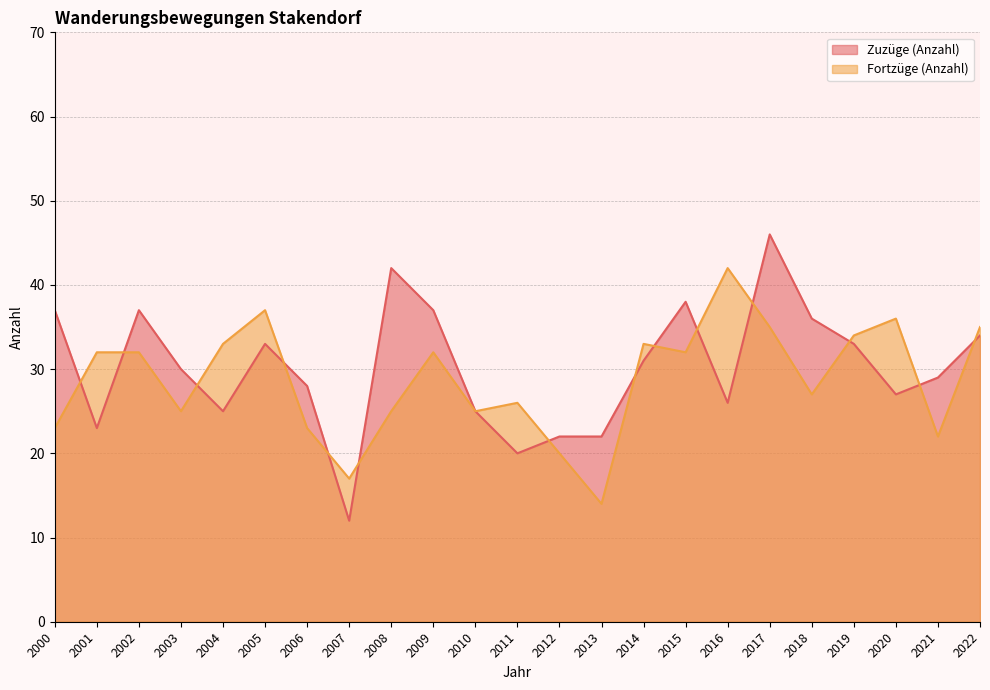

Where do Zuzüge (Anzahl) and Fortzüge (Anzahl) first cross each other?

2000 and 2001